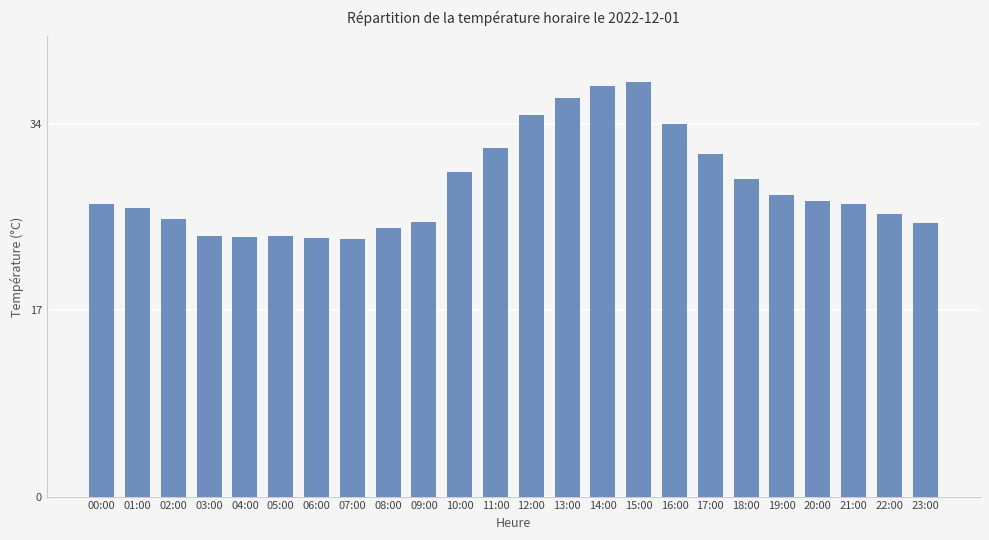

Approximately how many times larger is the value at 22:00 compared to 12:00?

0.7